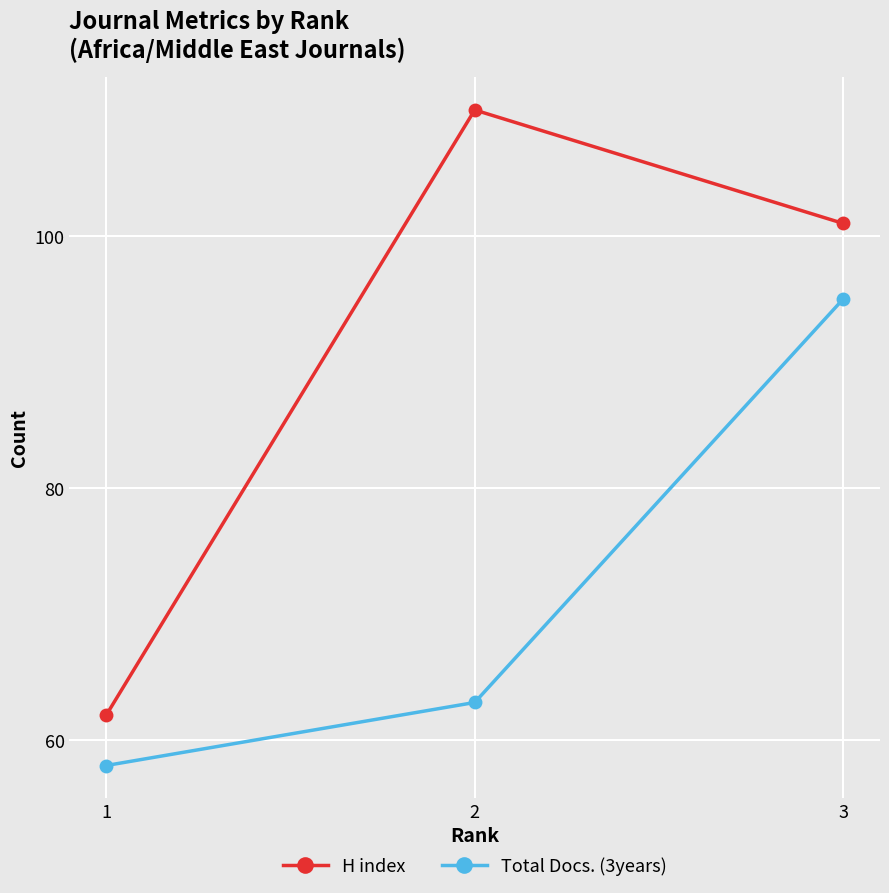

Which series has the largest total across all categories?

H index